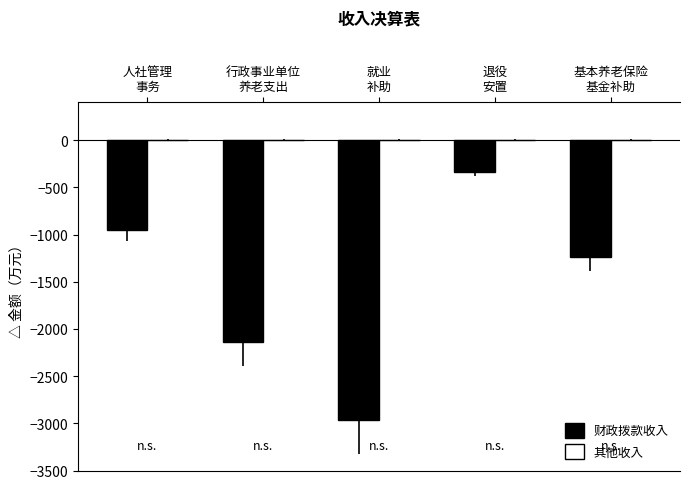

What is the difference between the maximum and second lowest values?

1797.7